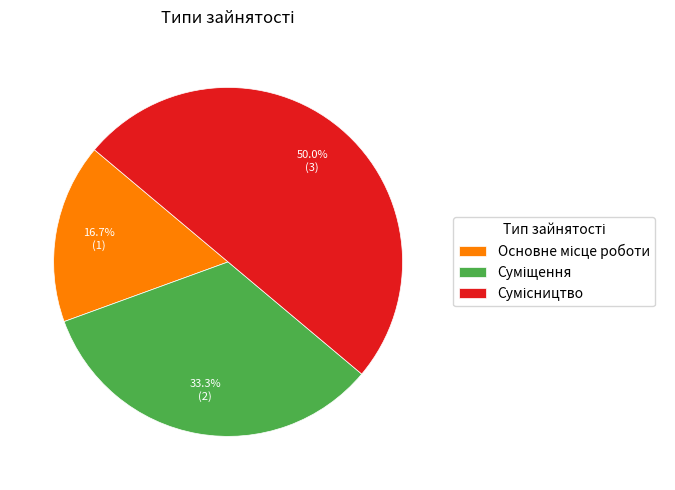

Count the number of slices in the pie.

3